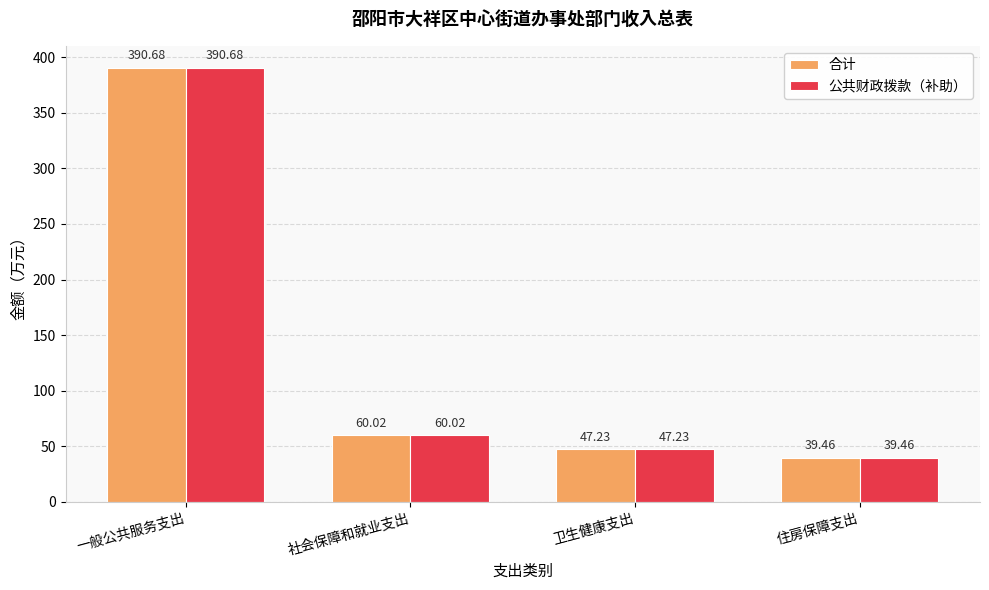

Reading left to right, transcribe all the data shown in this chart.

合计: 一般公共服务支出=390.7	社会保障和就业支出=60.0	卫生健康支出=47.2	住房保障支出=39.5
公共财政拨款（补助）: 一般公共服务支出=390.7	社会保障和就业支出=60.0	卫生健康支出=47.2	住房保障支出=39.5